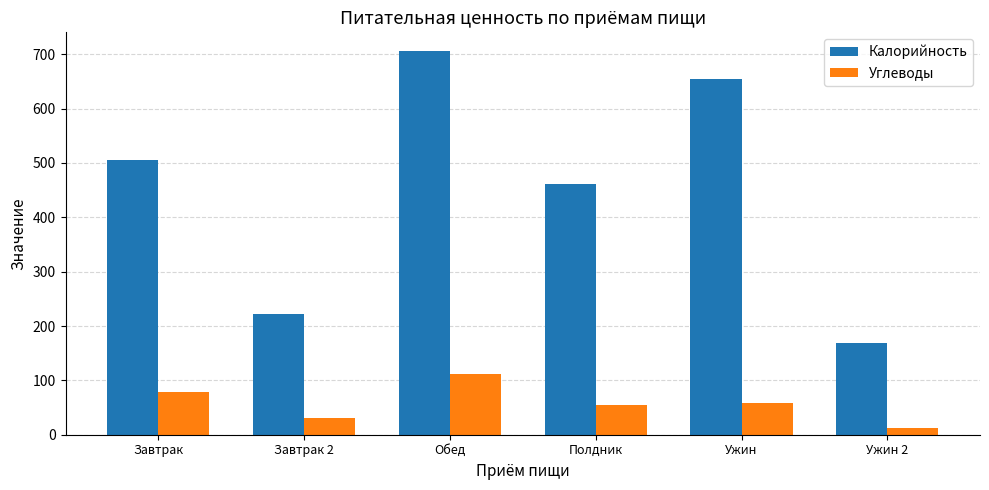

The Калорийность series shows 296 at Ужин. True or false?

False